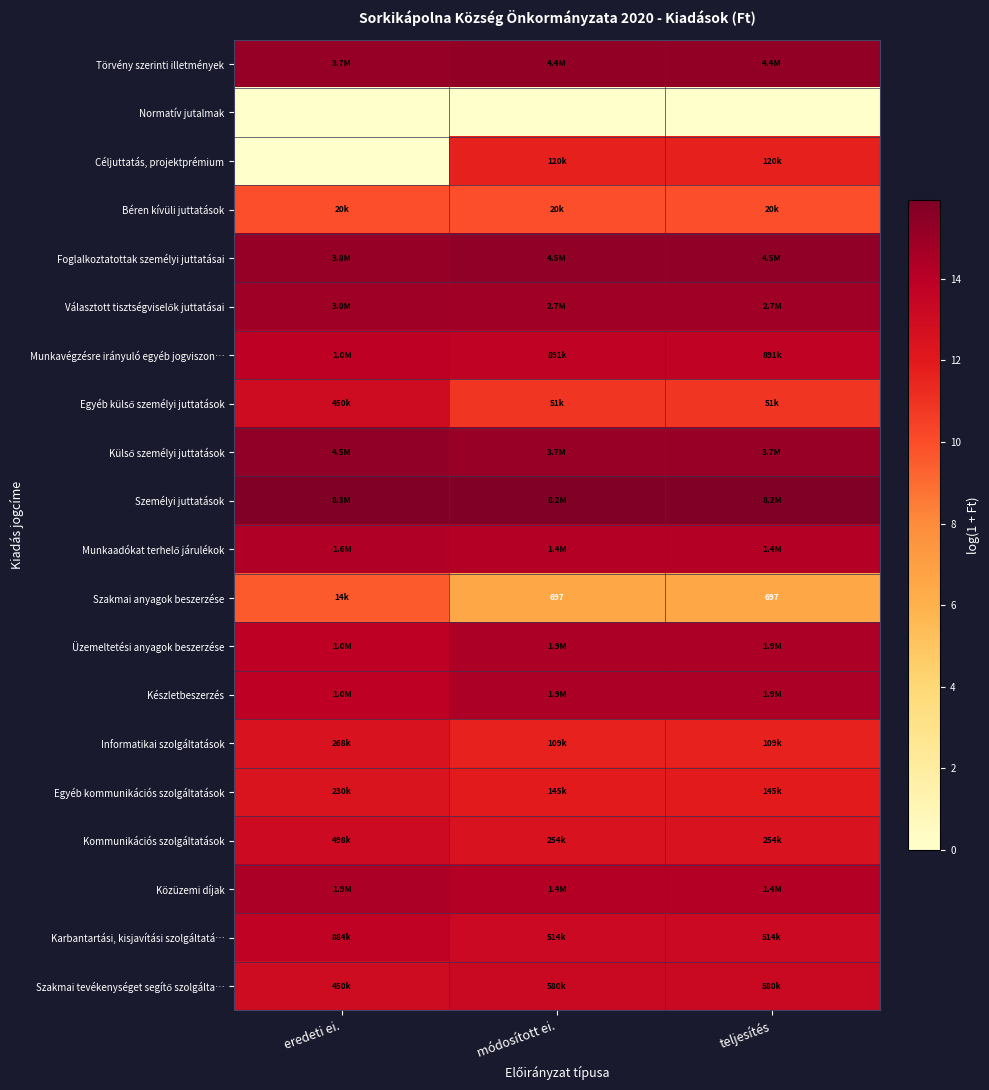

What is the difference between the maximum and minimum values in the Üzemeltetési anyagok beszerzése series?

0.6